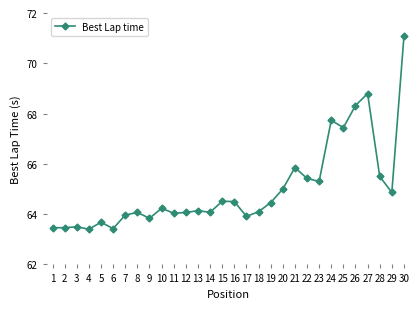

At which label is the value closest to 67?

25